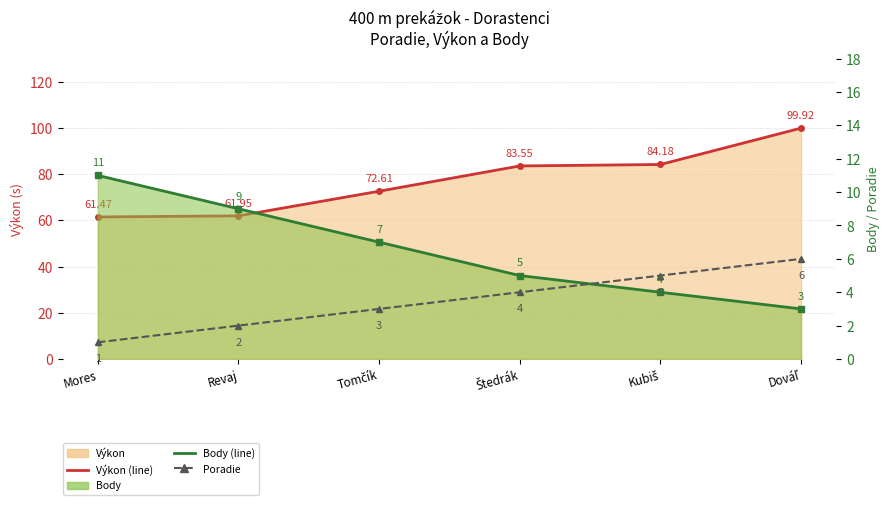

List the series in order of their peak value, lowest first.

Poradie, Body (line), Výkon (line)